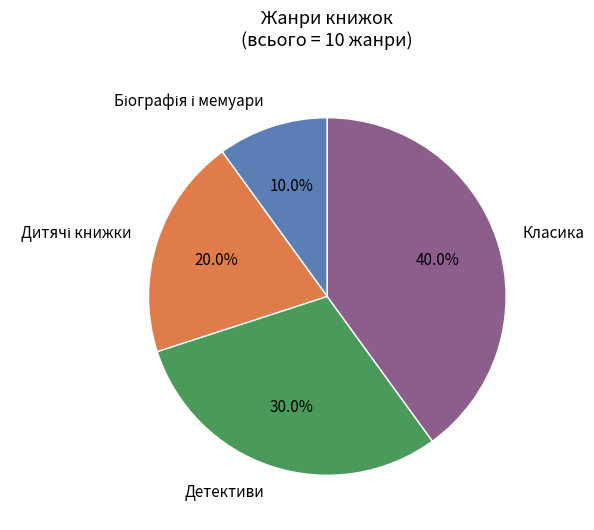

Combined, what portion of the pie is Детективи and Класика?

70.0%